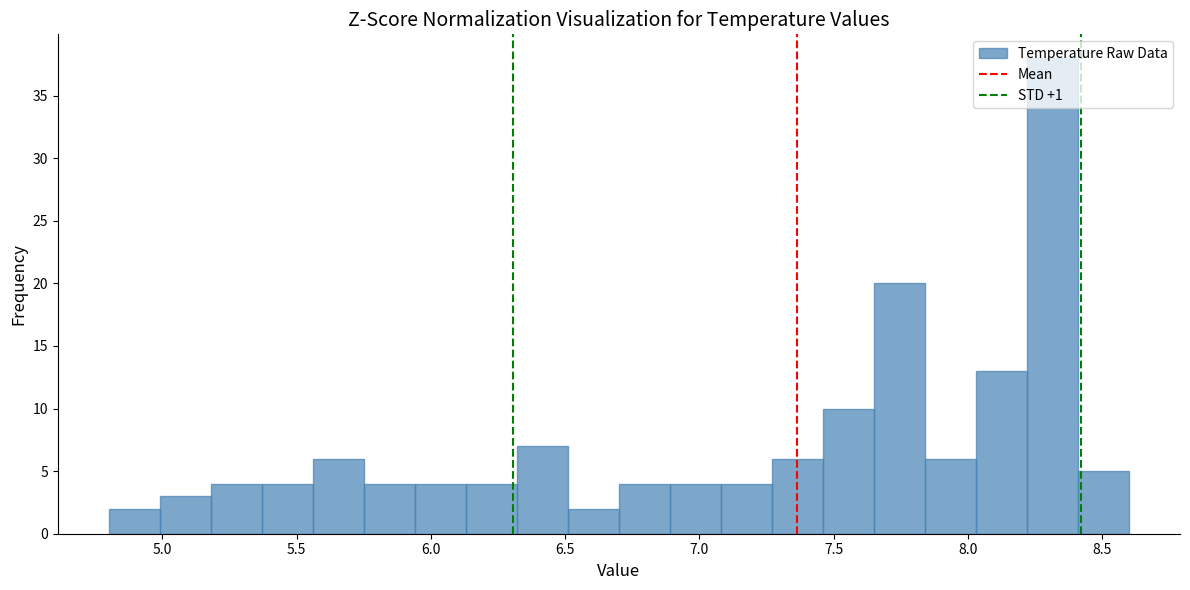

Around what value on the x-axis is the tallest bar? Give the approximate position of its centre, as read against the axis.

8.30